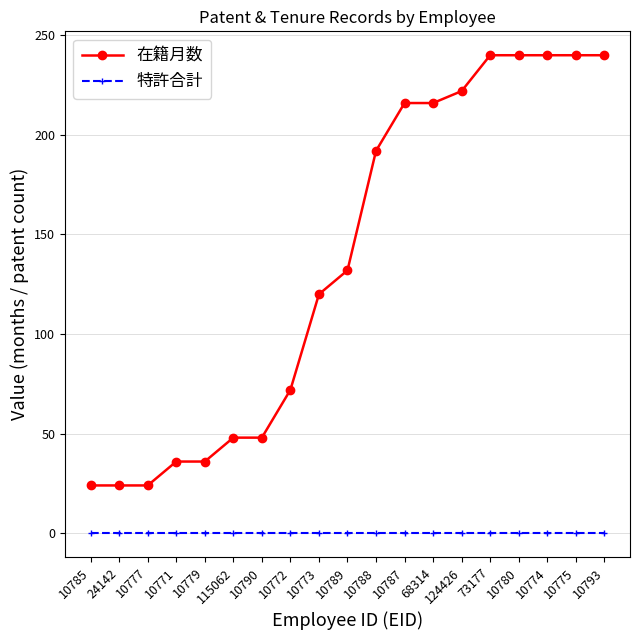

Reading left to right, extract all data points from this chart.

在籍月数: 24	24	24	36	36	48	48	72	120	132	192	216	216	222	240	240	240	240	240
特許合計: 0	0	0	0	0	0	0	0	0	0	0	0	0	0	0	0	0	0	0